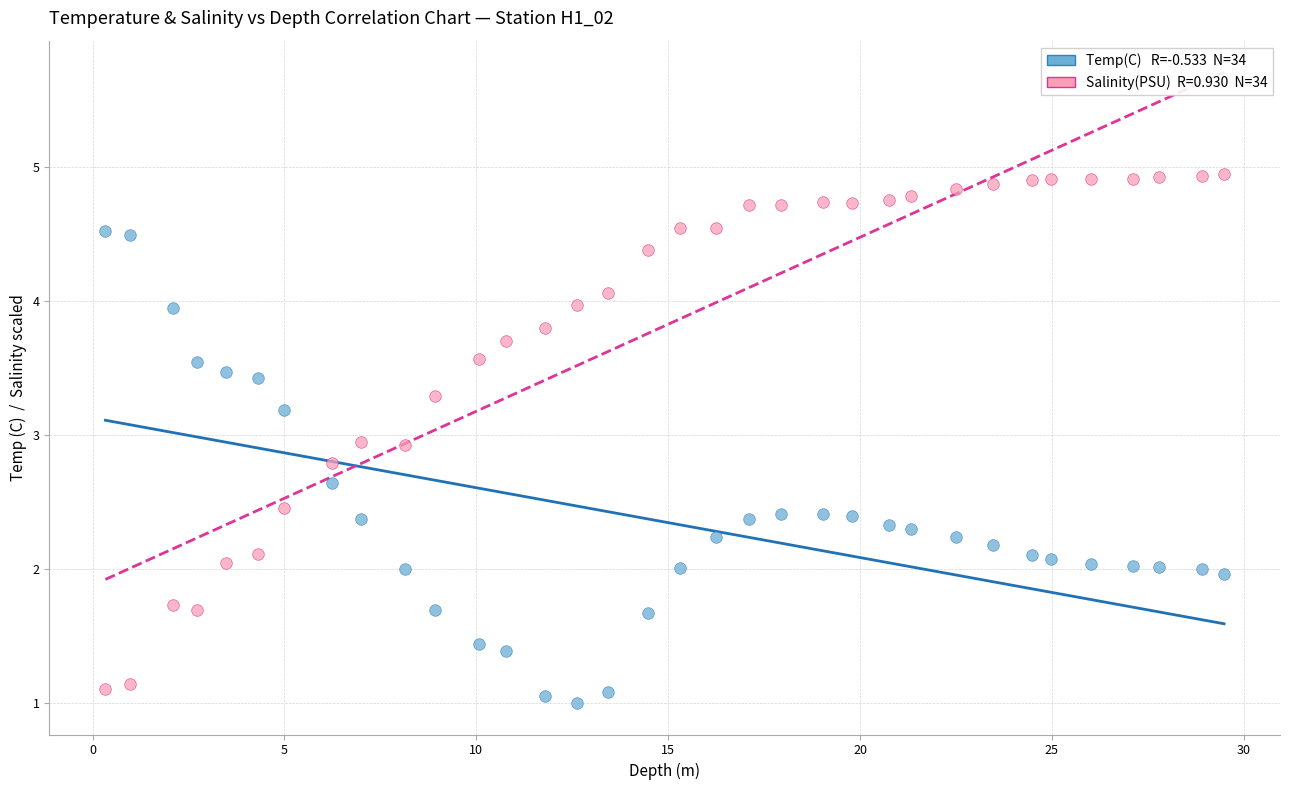

Across all data points, what is the range of Y values (max minus min)?

3.9